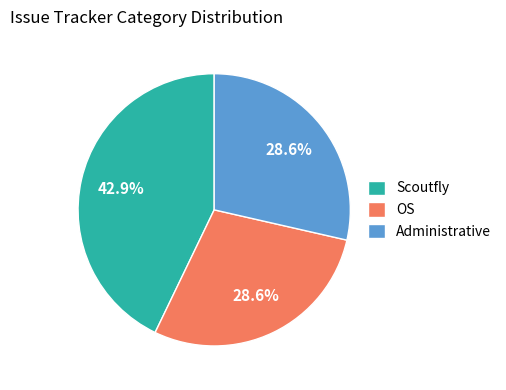

Is Scoutfly the majority of the pie?

No